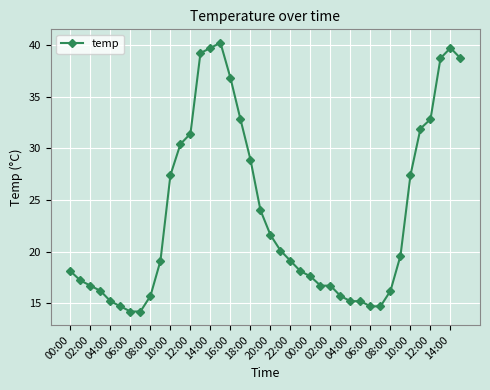

What is the difference between the maximum and minimum values?

26.0